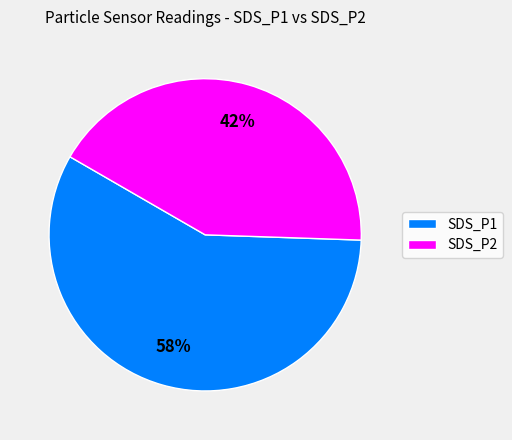

Between SDS_P1 and SDS_P2, which is larger?

SDS_P1